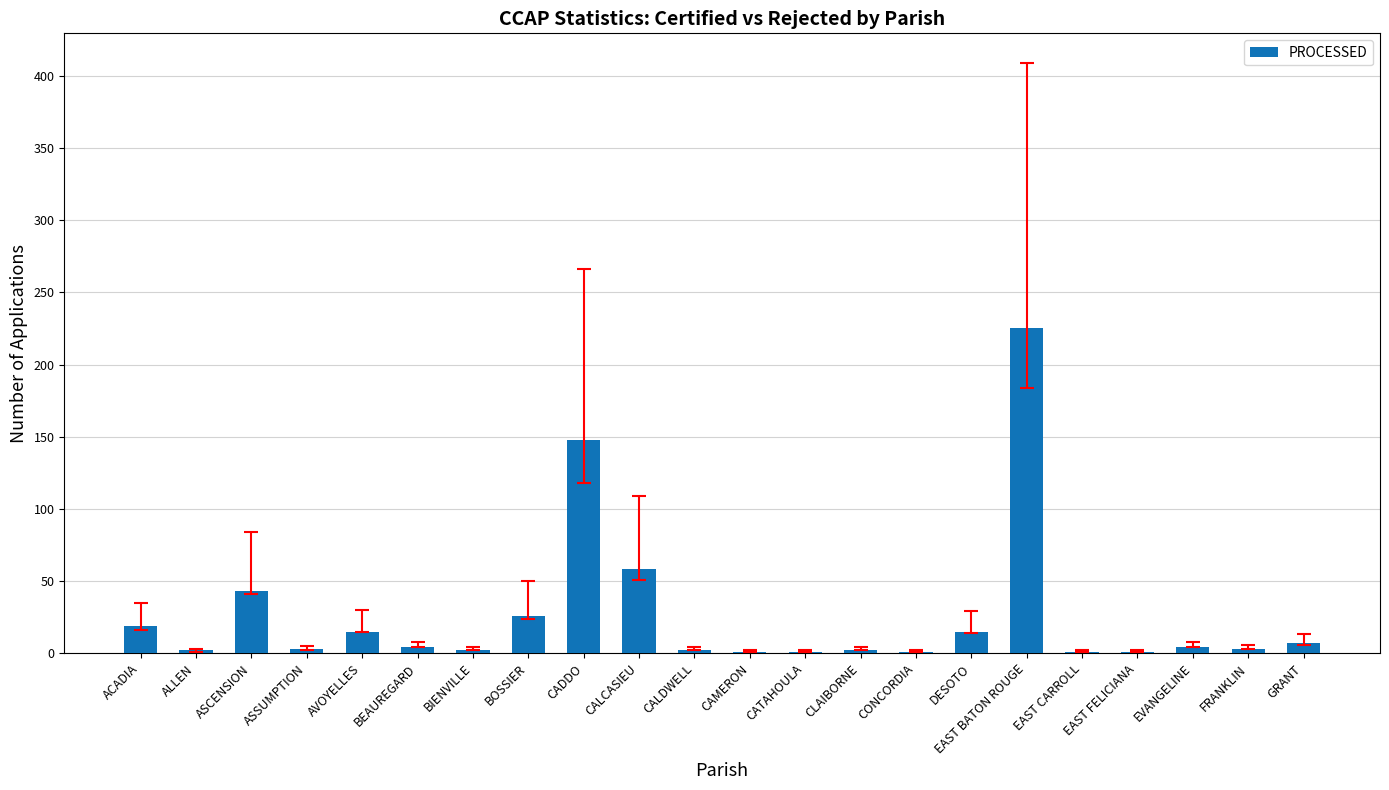

Which has a higher value, BOSSIER or CALDWELL?

BOSSIER